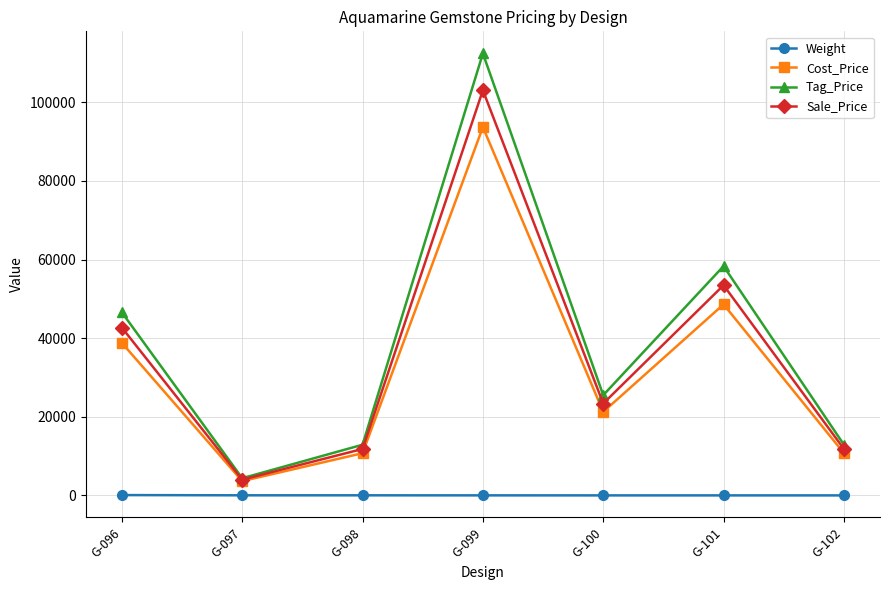

True or false: Weight and Cost_Price intersect in this chart.

False